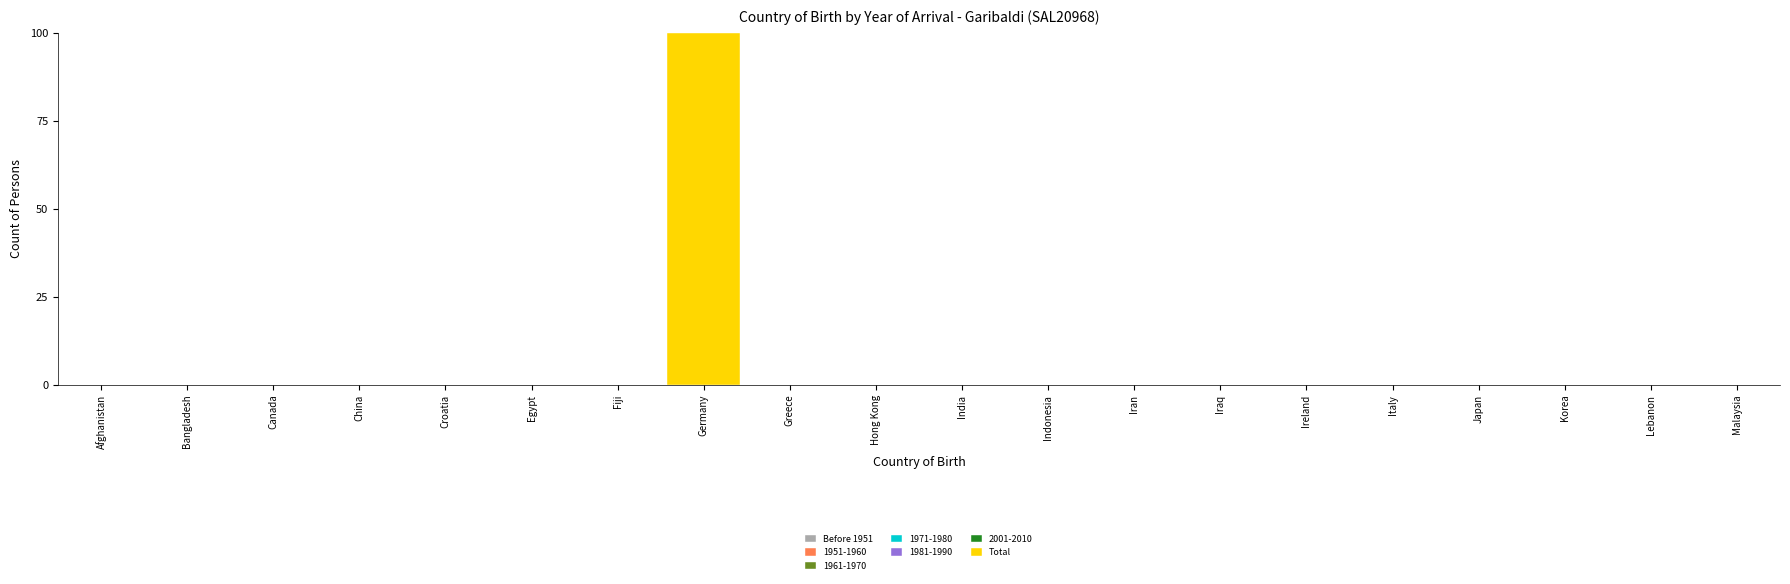

At which category does the chart reach its peak across all series?

Germany